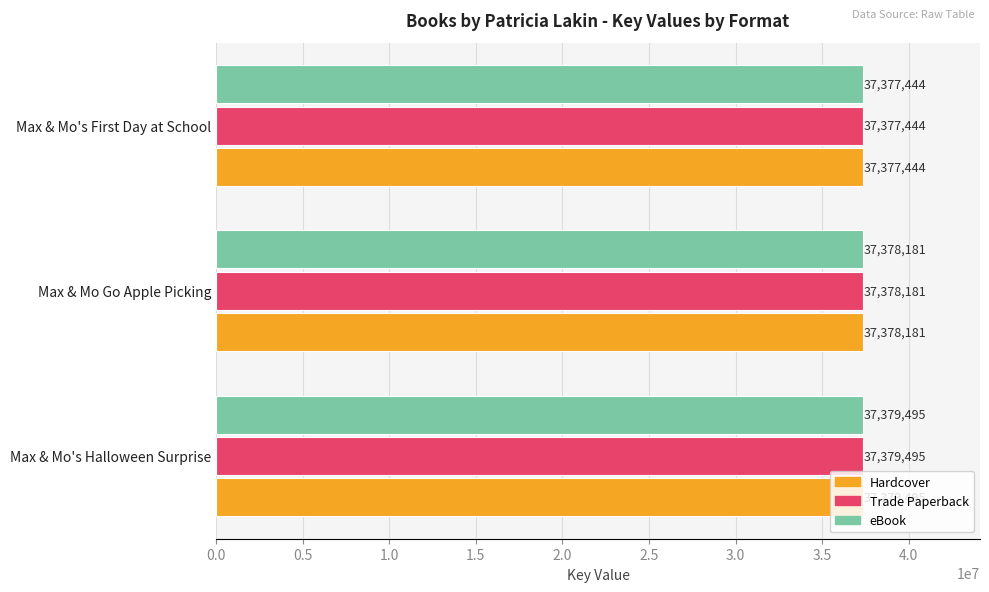

What is the total value across all series at Max & Mo Go Apple Picking?

112134543